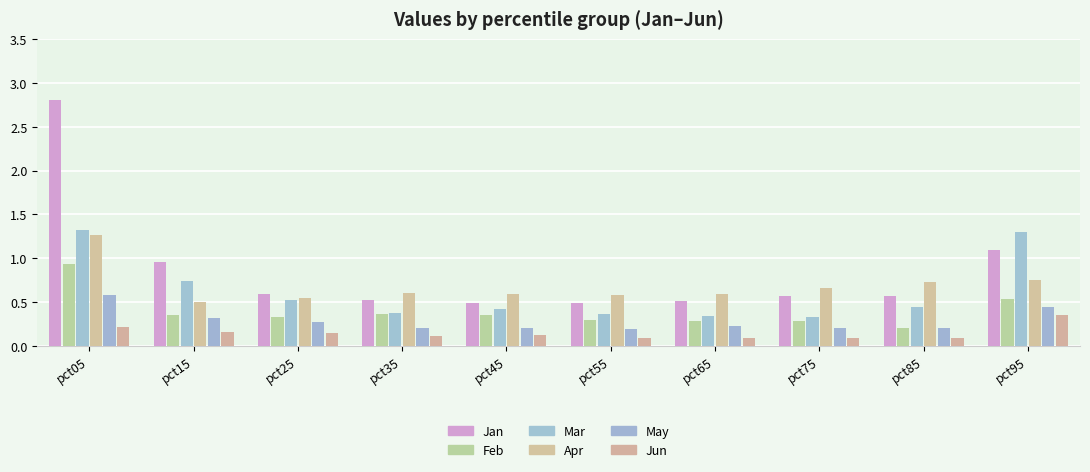

What is the difference between the Jan values at pct35 and pct05?

2.3